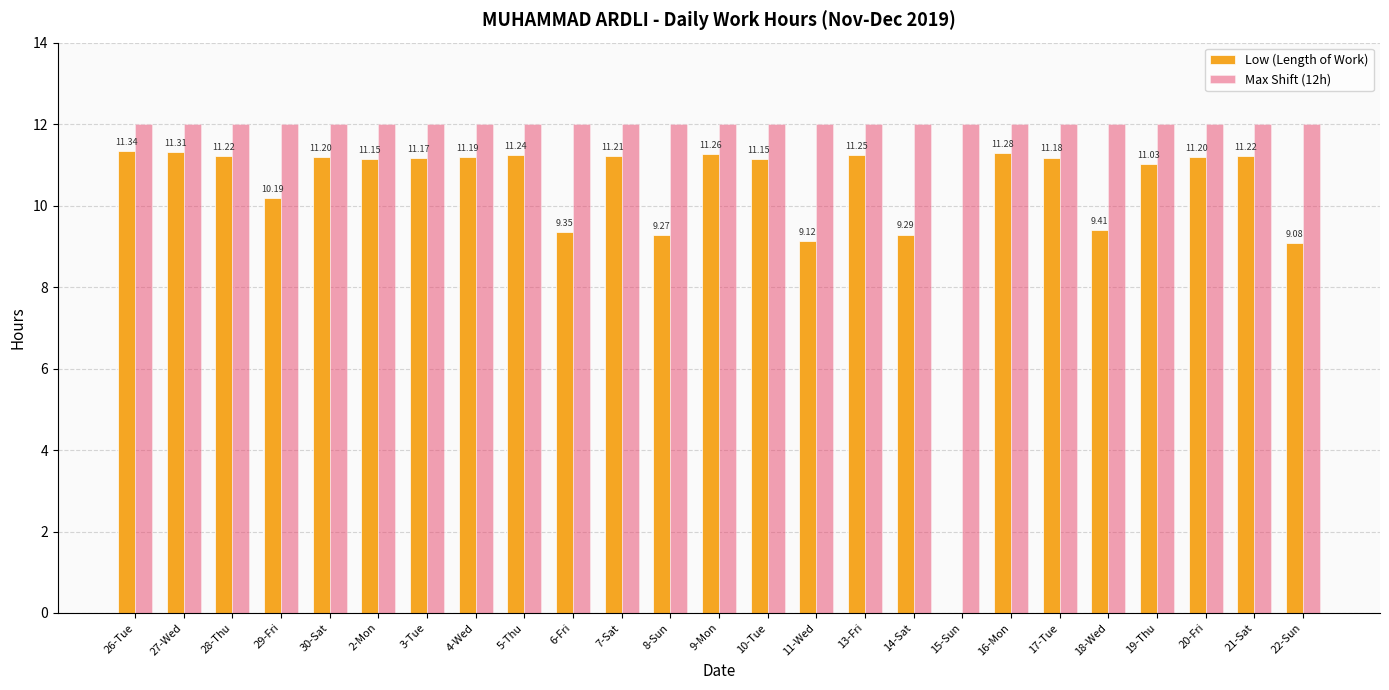

Count the number of data series in this chart.

2